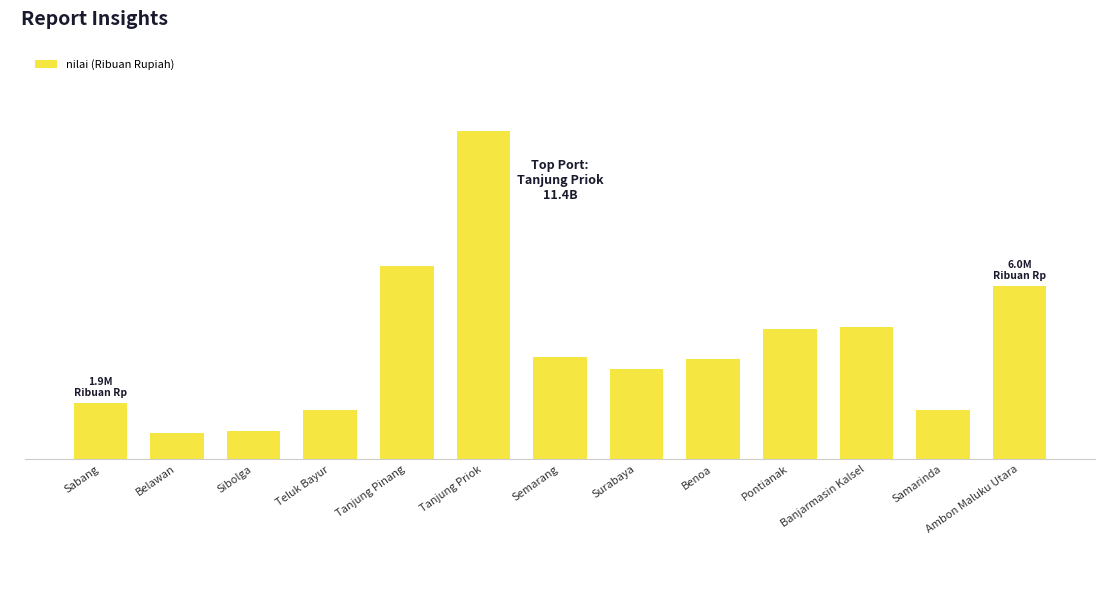

Are the bars horizontal?

No